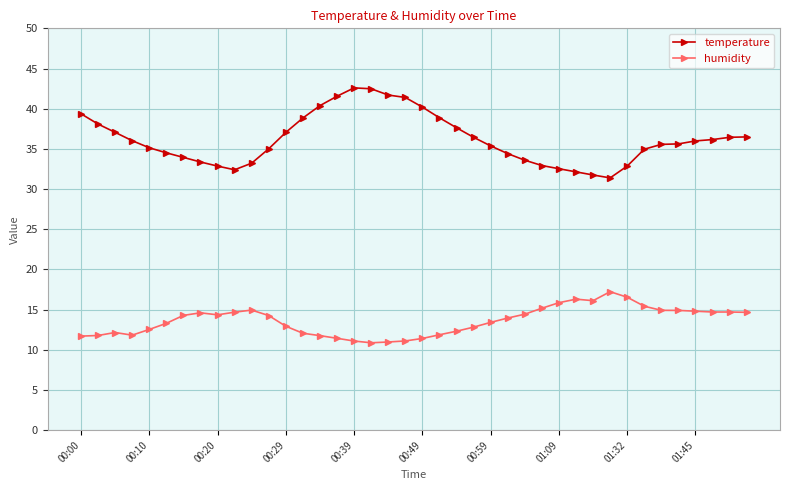

List the series in order of their overall mean, highest first.

temperature, humidity